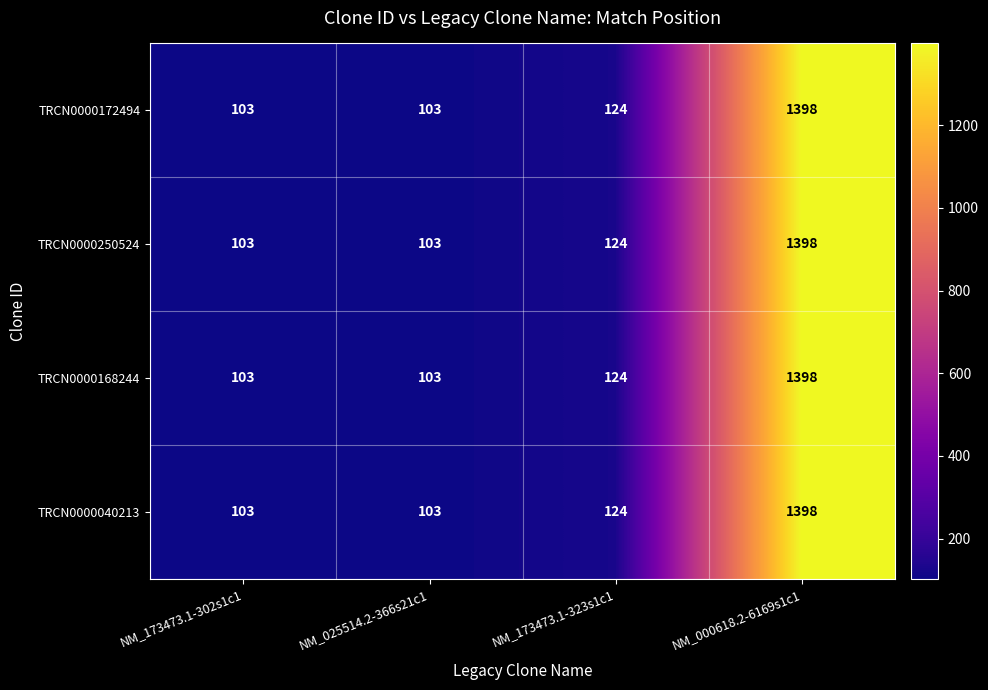

The value of TRCN0000040213 at NM_173473.1-302s1c1 is 103. True or false?

True